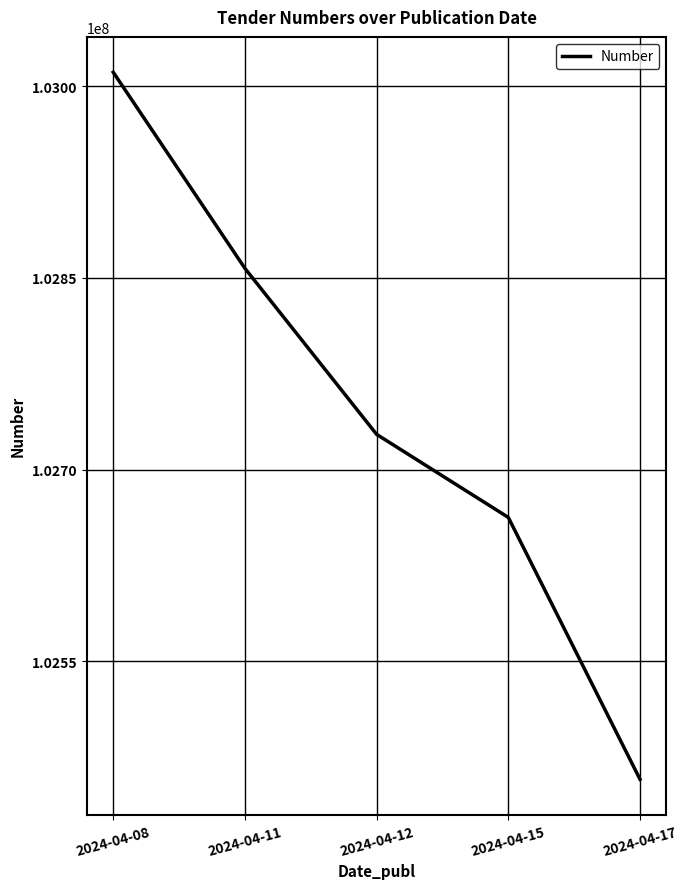

How many distinct data groups are displayed?

1